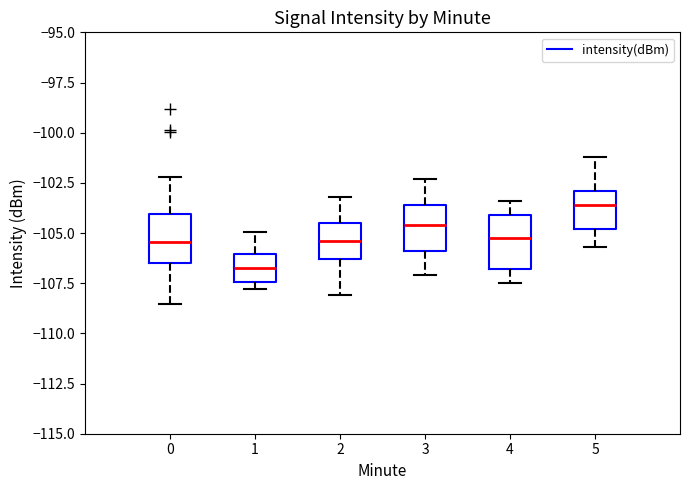

Reading left to right, read every box against the y-axis: the position of its median line, the range the box covers, and the ends of its whiskers. The values are not printed on the chart, so give them approximately, as read against the axis.

0: median -105.5, box -106.5 to -104.0, whiskers -108.5 to -102.0
1: median -107.0, box -107.5 to -106.0, whiskers -108.0 to -105.0
2: median -105.5, box -106.5 to -104.5, whiskers -108.0 to -103.0
3: median -104.5, box -106.0 to -103.5, whiskers -107.0 to -102.5
4: median -105.0, box -107.0 to -104.0, whiskers -107.5 to -103.5
5: median -103.5, box -105.0 to -103.0, whiskers -105.5 to -101.0